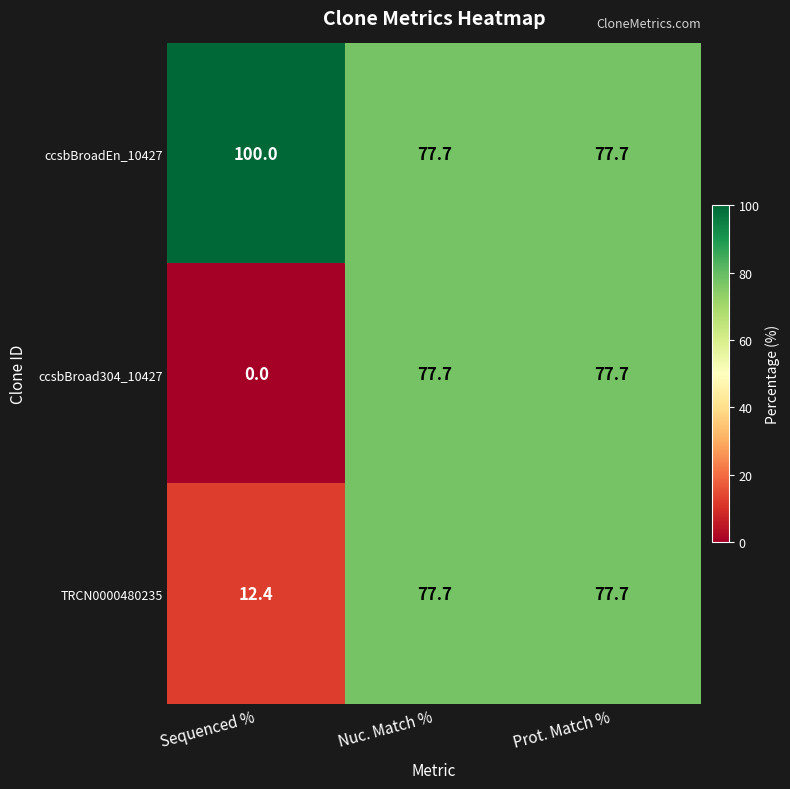

At how many categories does at least one series exceed 6?

3